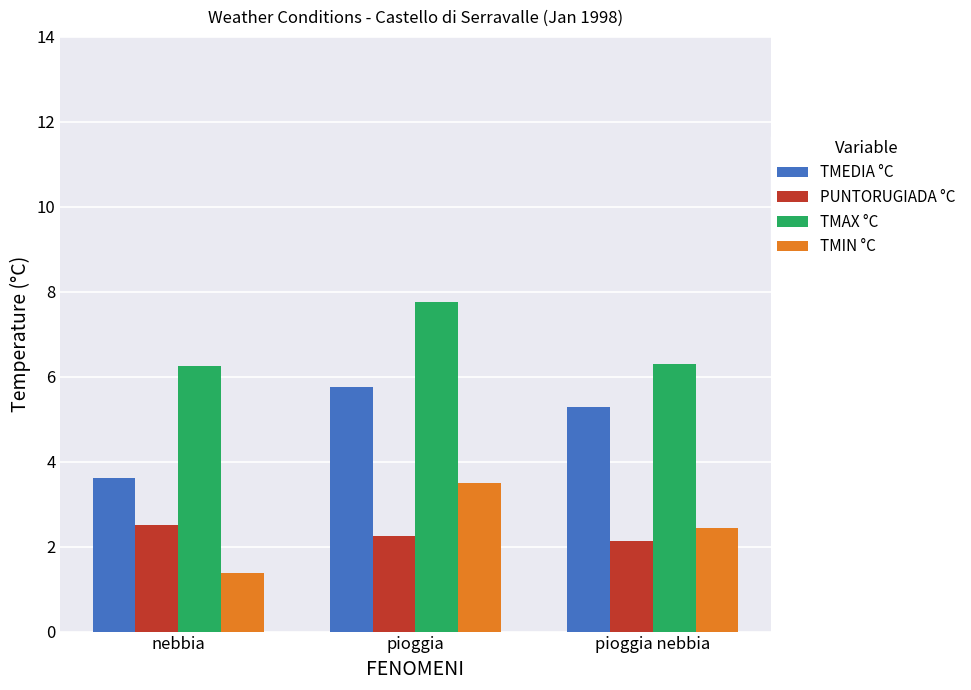

What is the label of the 1st bar from the right?

pioggia nebbia